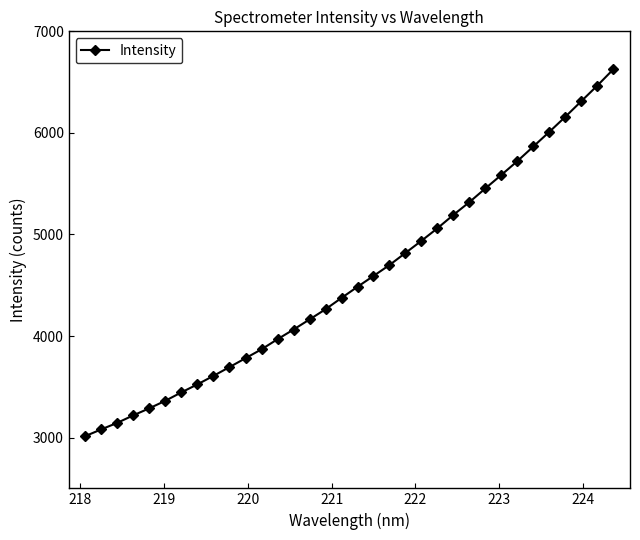

What is the value of the 6th point from the left?

3363.1